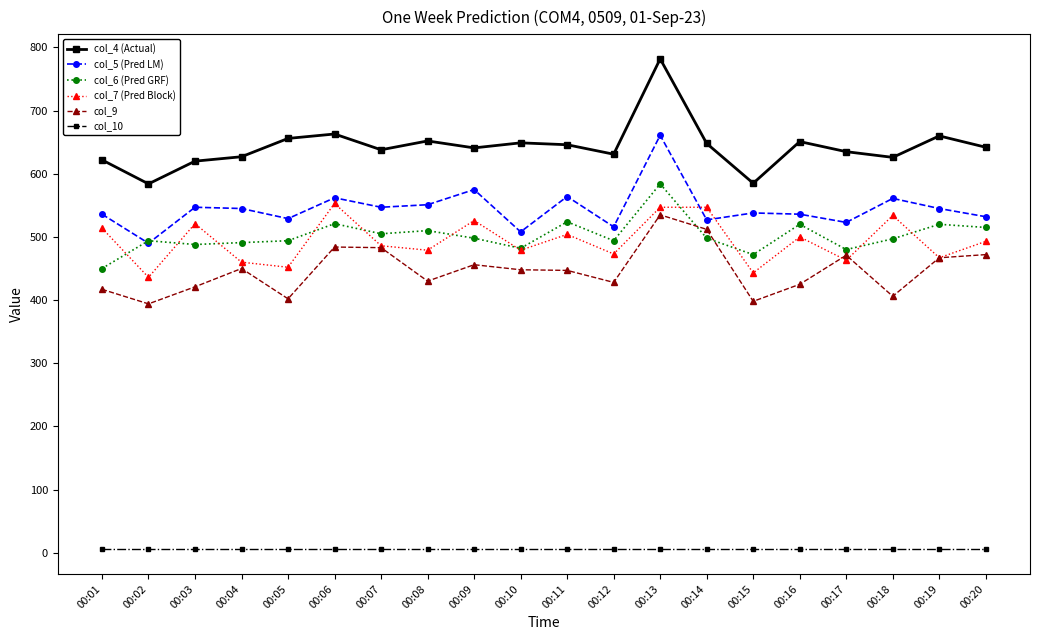

List the series in order of their peak value, highest first.

col_4 (Actual), col_5 (Pred LM), col_6 (Pred GRF), col_7 (Pred Block), col_9, col_10